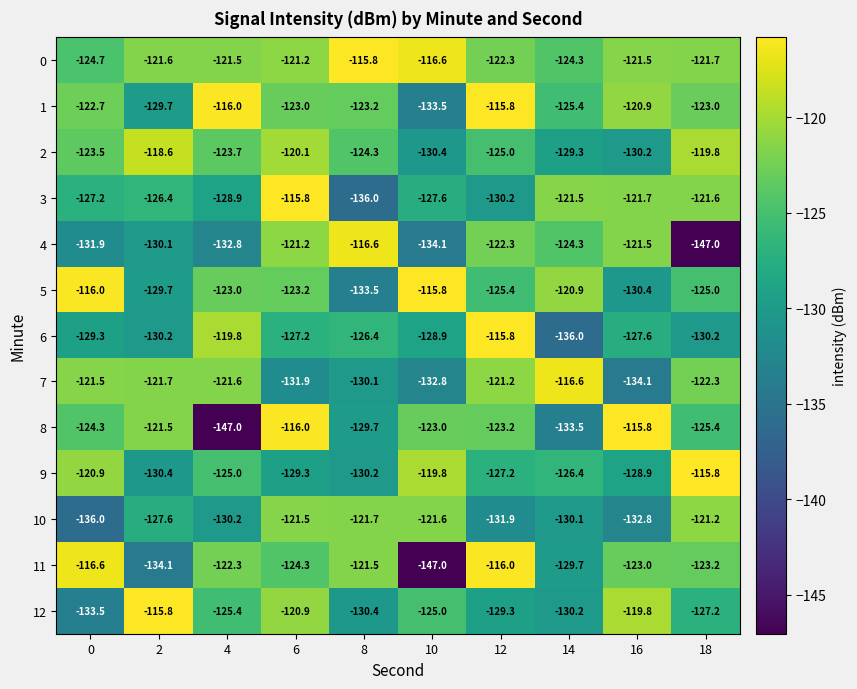

Between 4 and 18, which series saw the biggest shift?

8